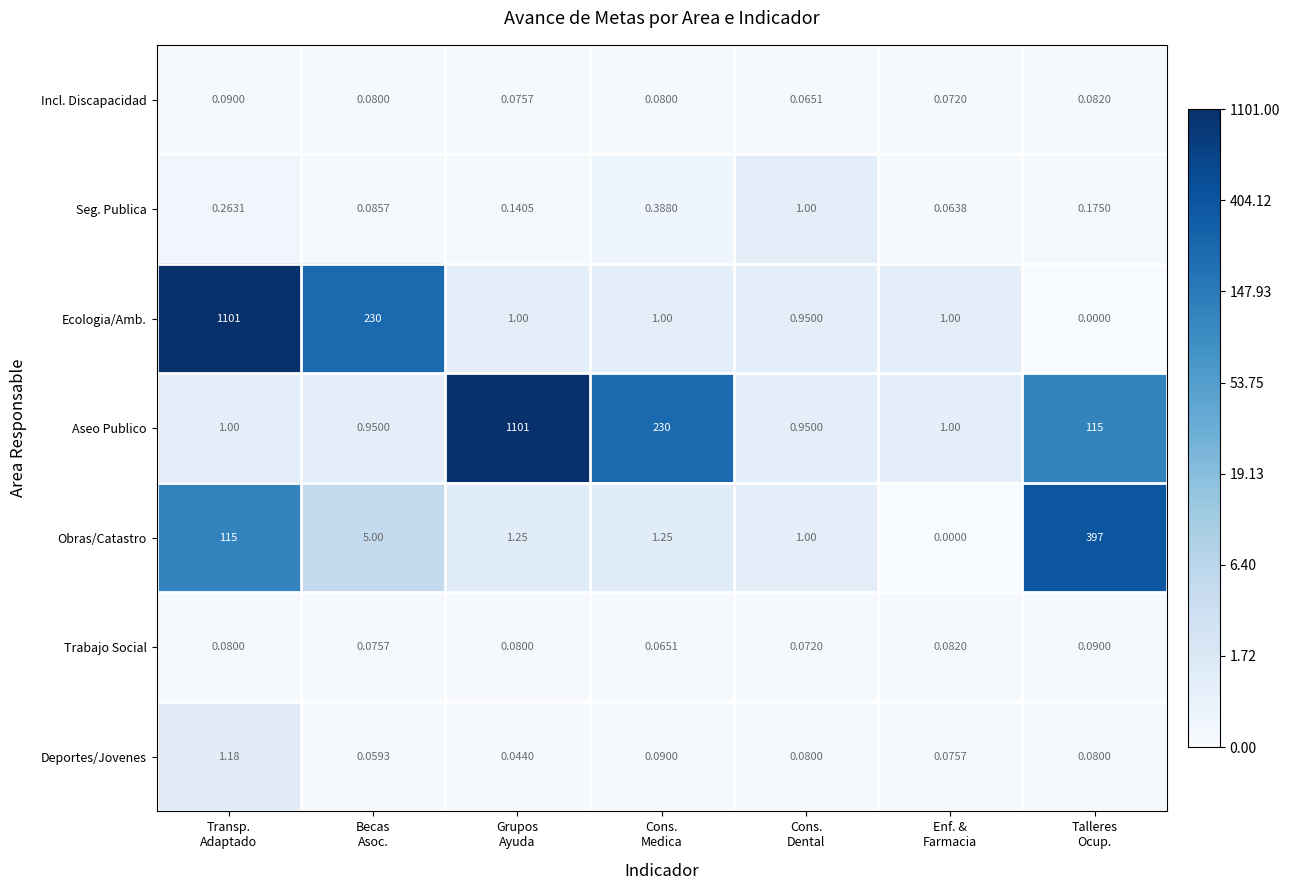

Which series has the largest total across all categories?

Aseo Publico